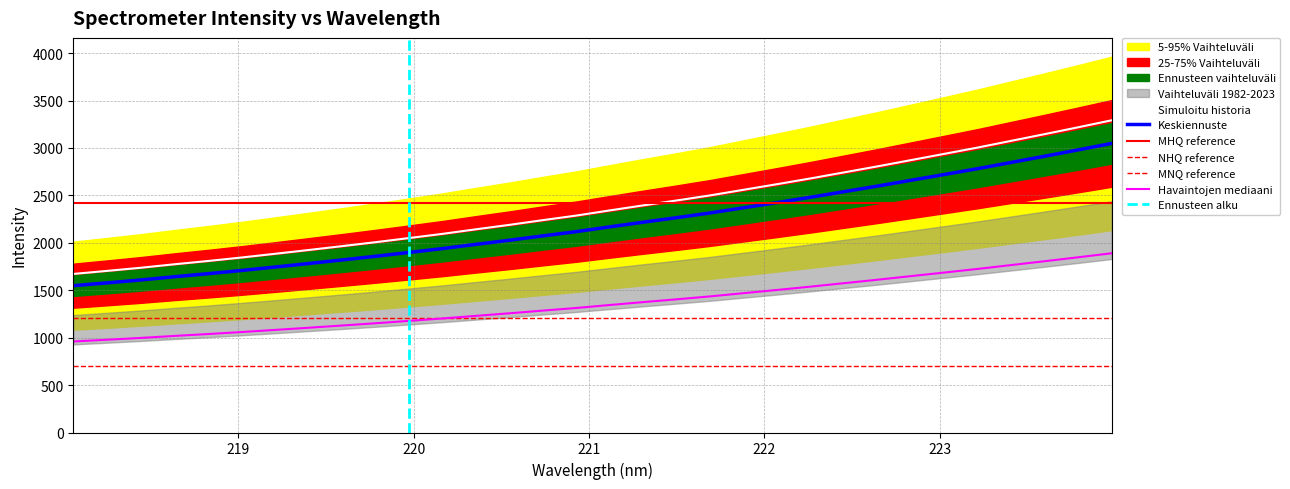

Does the chart display data point markers on the line(s)?

No